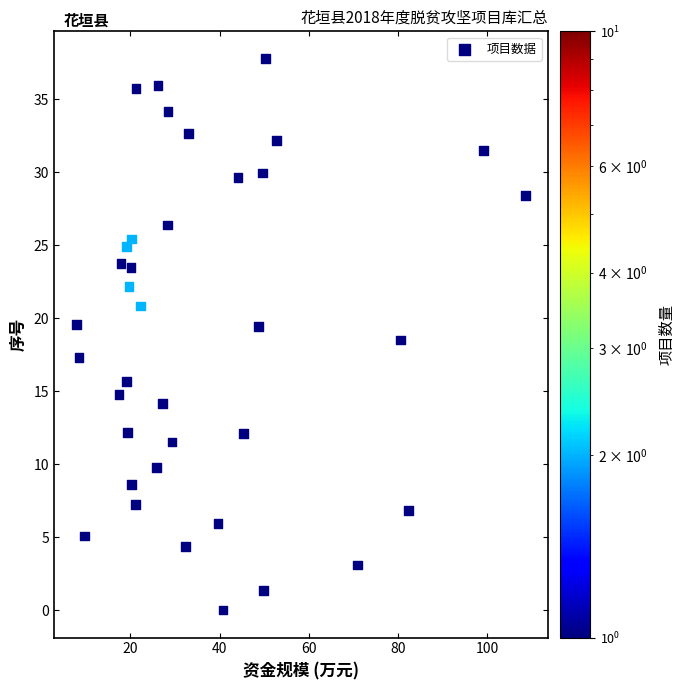

What is the range of Y values (max minus min)?

37.8